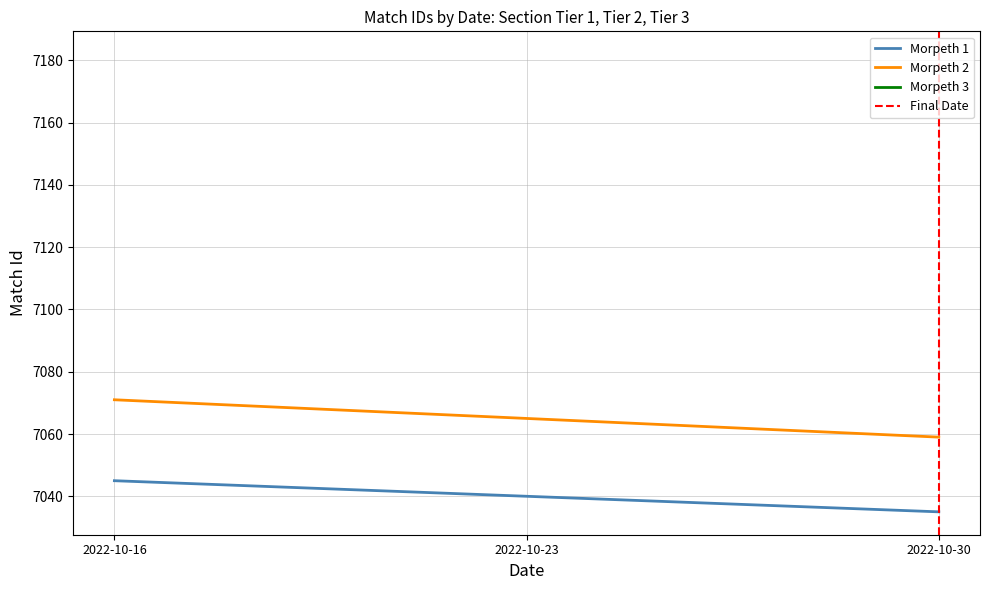

What is the approximate value of Morpeth 2 at 2022-10-16?

7071